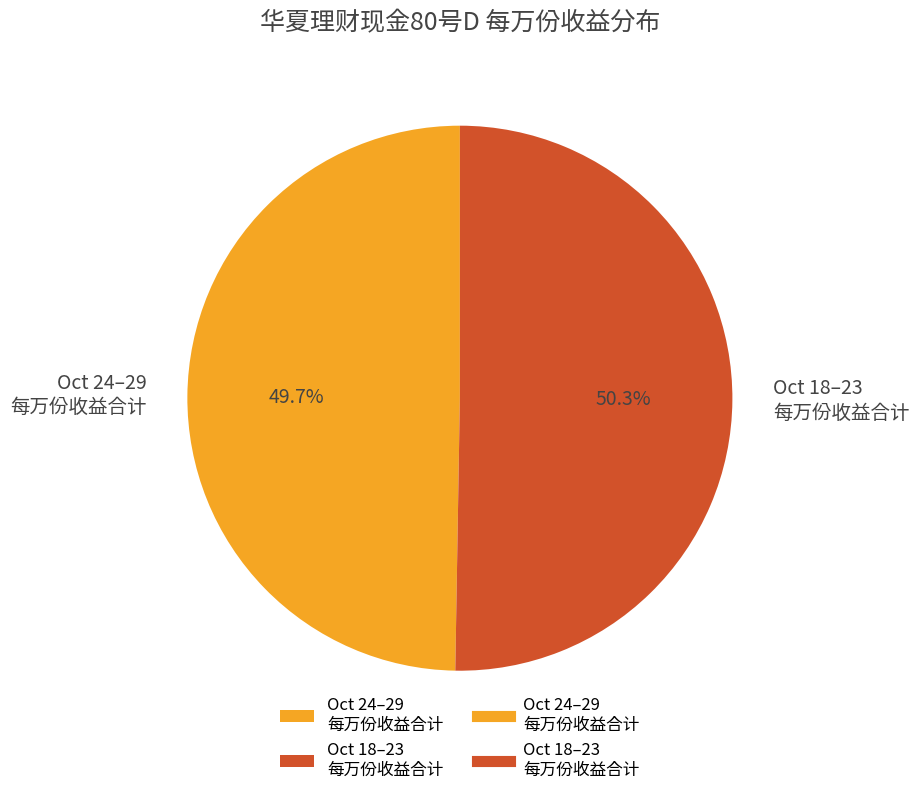

Which slice is the largest?

Oct 18–23 每万份收益合计